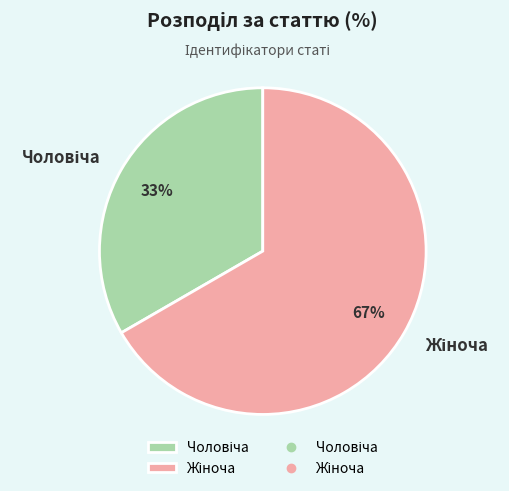

How many slices are in this pie chart?

2